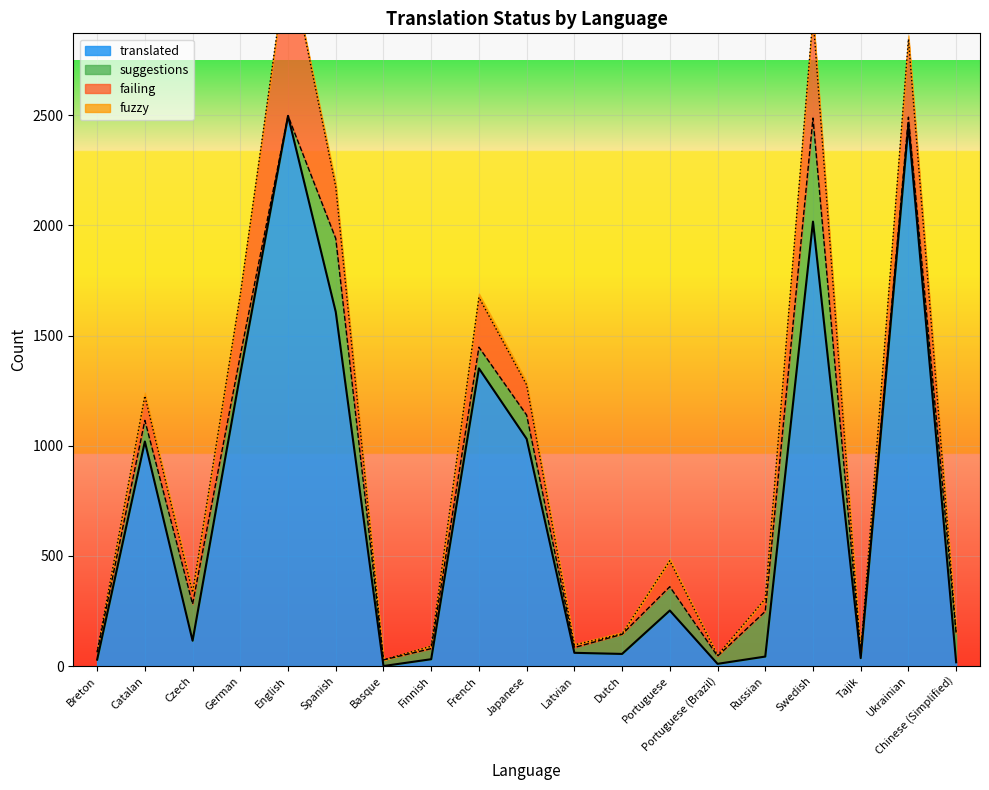

Which category has the highest value in the failing series?

English